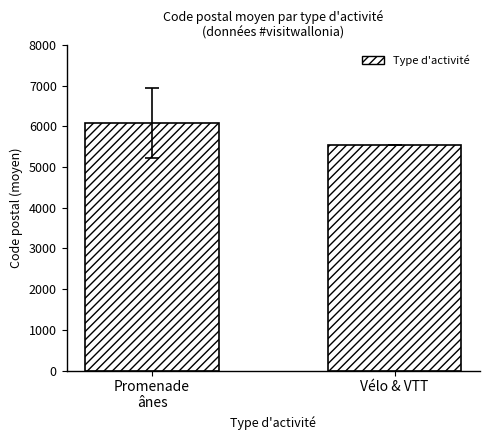

What is the value of the 1st bar from the left?

6076.9